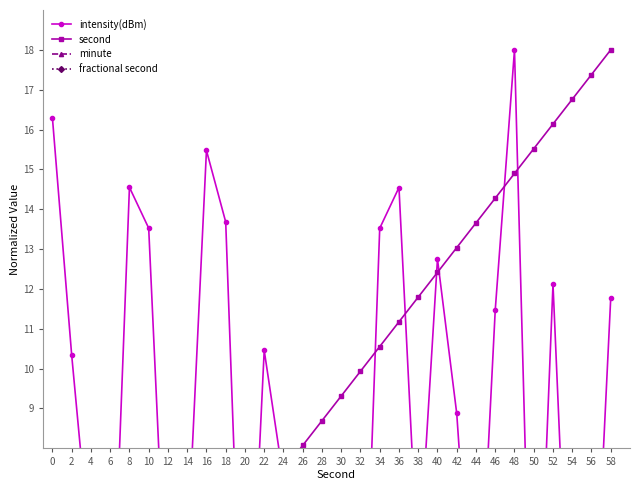

Reading left to right, extract all data points from this chart.

intensity(dBm): 0=16.3	2=10.3	4=5.2	6=1.8	8=14.5	10=13.5	12=2.9	14=5.3	16=15.5	18=13.7	20=0.3	22=10.5	24=7.2	26=7.4	28=7.7	30=6.9	32=0.1	34=13.5	36=14.5	38=4.8	40=12.7	42=8.9	44=1.9	46=11.5	48=18.0	50=0.0	52=12.1	54=0.9	56=1.8	58=11.8
second: 0=0.0	2=0.6	4=1.2	6=1.9	8=2.5	10=3.1	12=3.7	14=4.3	16=5.0	18=5.6	20=6.2	22=6.8	24=7.4	26=8.1	28=8.7	30=9.3	32=9.9	34=10.6	36=11.2	38=11.8	40=12.4	42=13.0	44=13.7	46=14.3	48=14.9	50=15.5	52=16.1	54=16.8	56=17.4	58=18.0
minute: 0=0.0	2=0.0	4=0.0	6=0.0	8=0.0	10=0.0	12=0.0	14=0.0	16=0.0	18=0.0	20=0.0	22=0.0	24=0.0	26=0.0	28=0.0	30=0.0	32=0.0	34=0.0	36=0.0	38=0.0	40=0.0	42=0.0	44=0.0	46=0.0	48=0.0	50=0.0	52=0.0	54=0.0	56=0.0	58=0.0
fractional second: 0=0.0	2=0.0	4=0.0	6=0.0	8=0.0	10=0.0	12=0.0	14=0.0	16=0.0	18=0.0	20=0.0	22=0.0	24=0.0	26=0.0	28=0.0	30=0.0	32=0.0	34=0.0	36=0.0	38=0.0	40=0.0	42=0.0	44=0.0	46=0.0	48=0.0	50=0.0	52=0.0	54=0.0	56=0.0	58=0.0